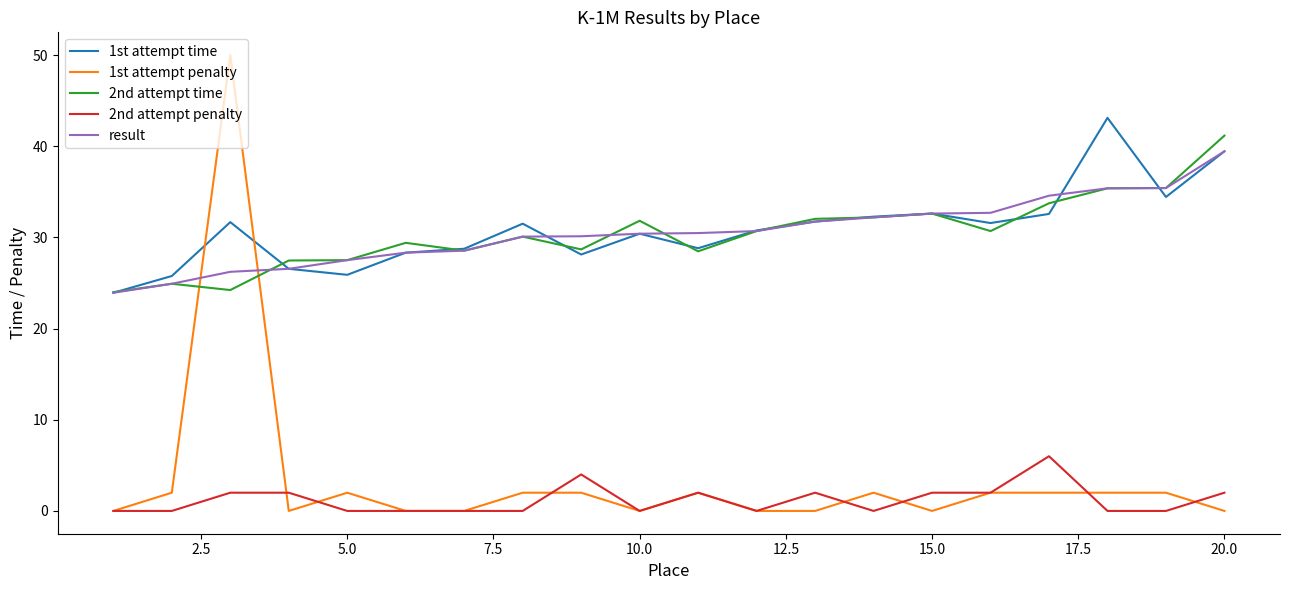

List the series in order of their peak value, highest first.

1st attempt penalty, 1st attempt time, 2nd attempt time, result, 2nd attempt penalty